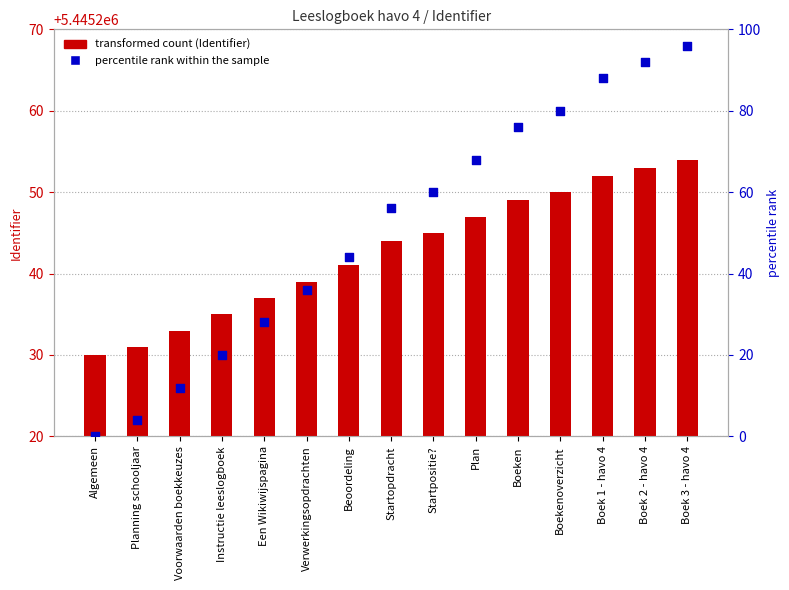

Which series has the widest spread of Y values?

percentile rank within the sample